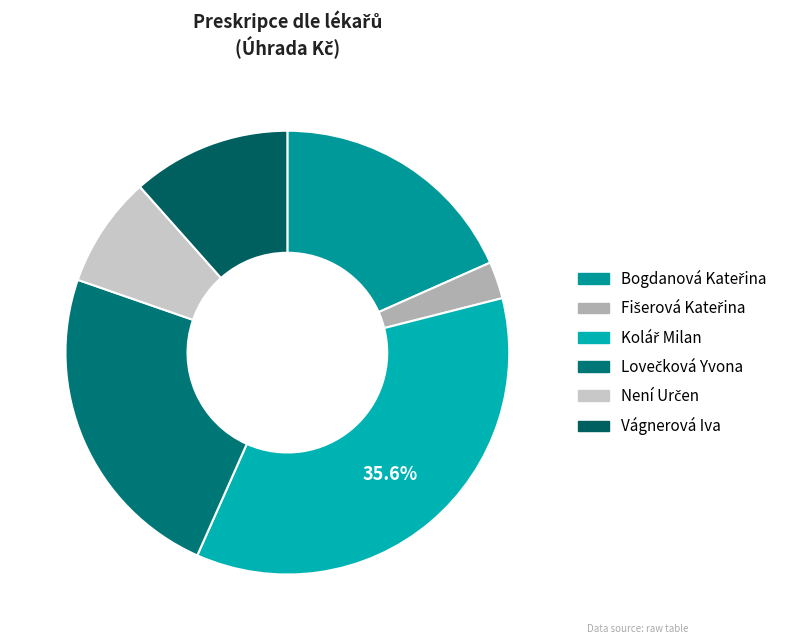

Count the number of slices in the pie.

6